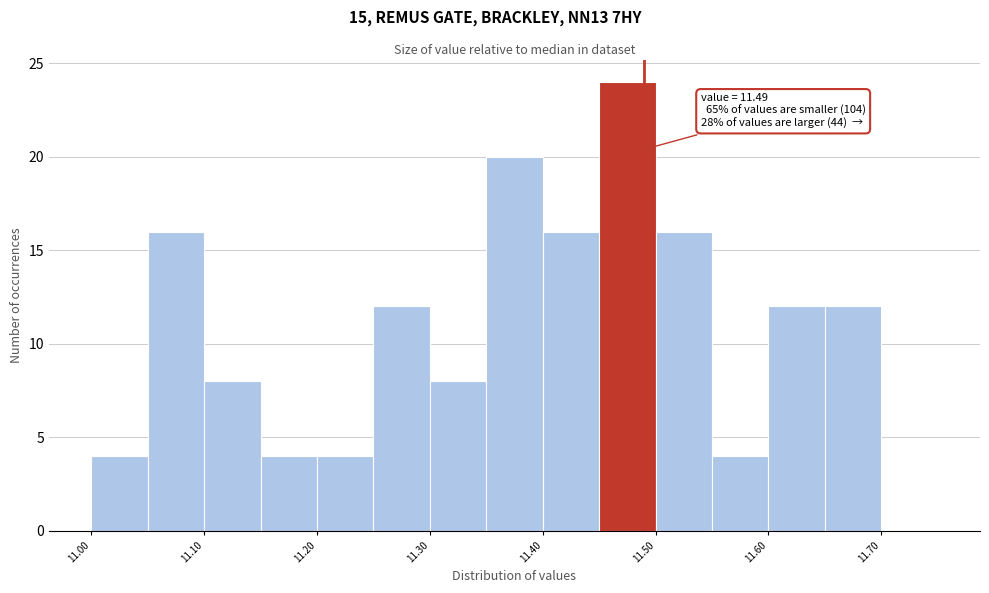

Over which range of the x-axis is the bar tallest?

11.45 to 11.50